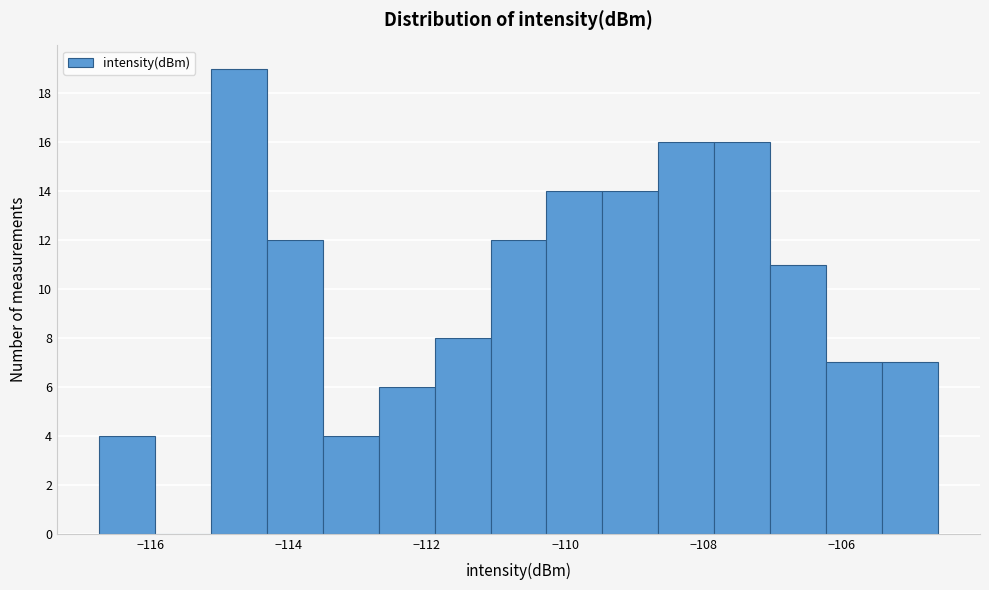

Which range on the x-axis has the tallest bar?

-115.2 to -114.4